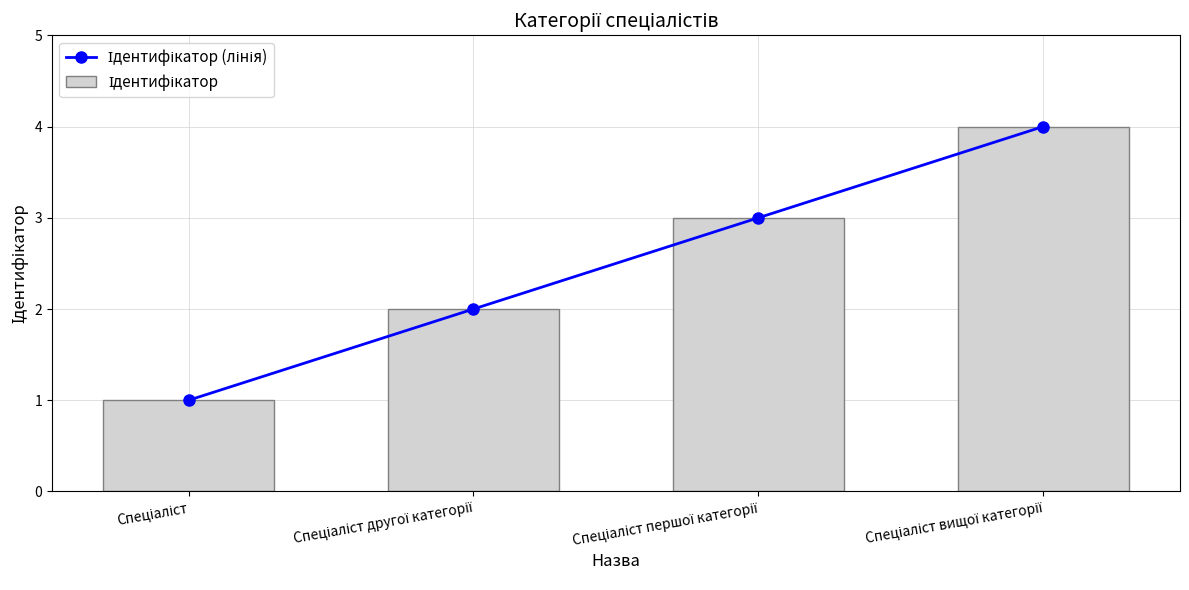

Which series has the widest spread of values?

Ідентифікатор (лінія)